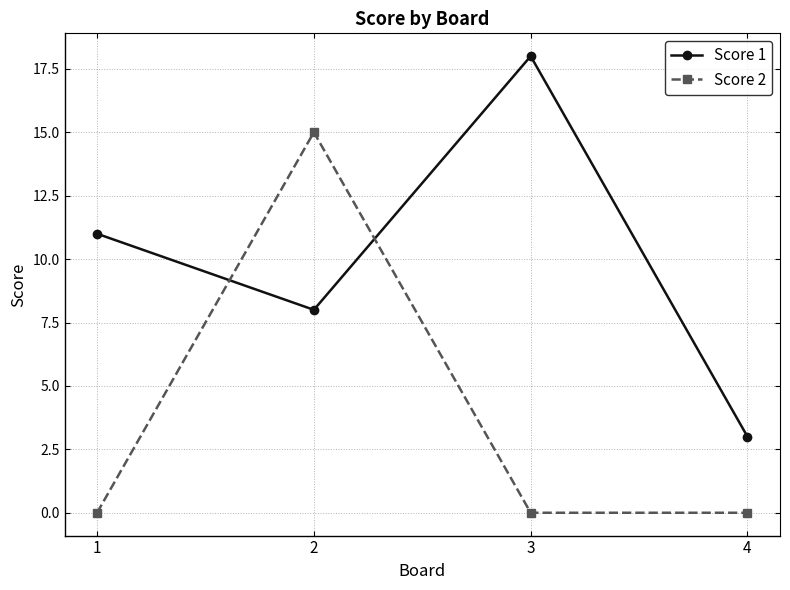

What is the sum of all Score 1 values?

40